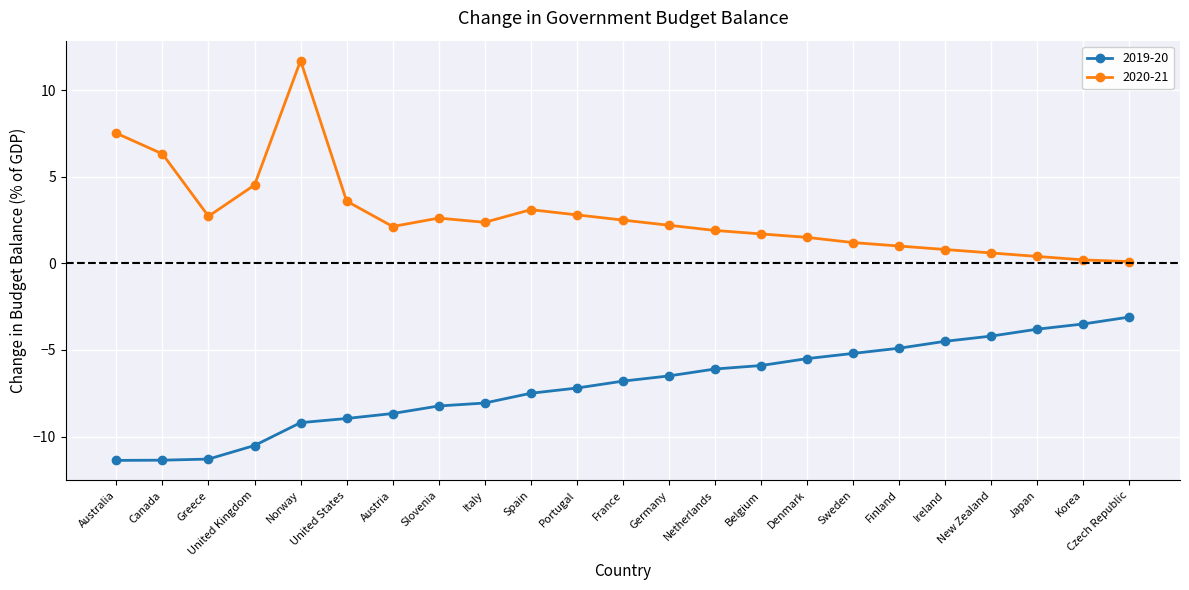

True or false: 2019-20 and 2020-21 intersect in this chart.

False